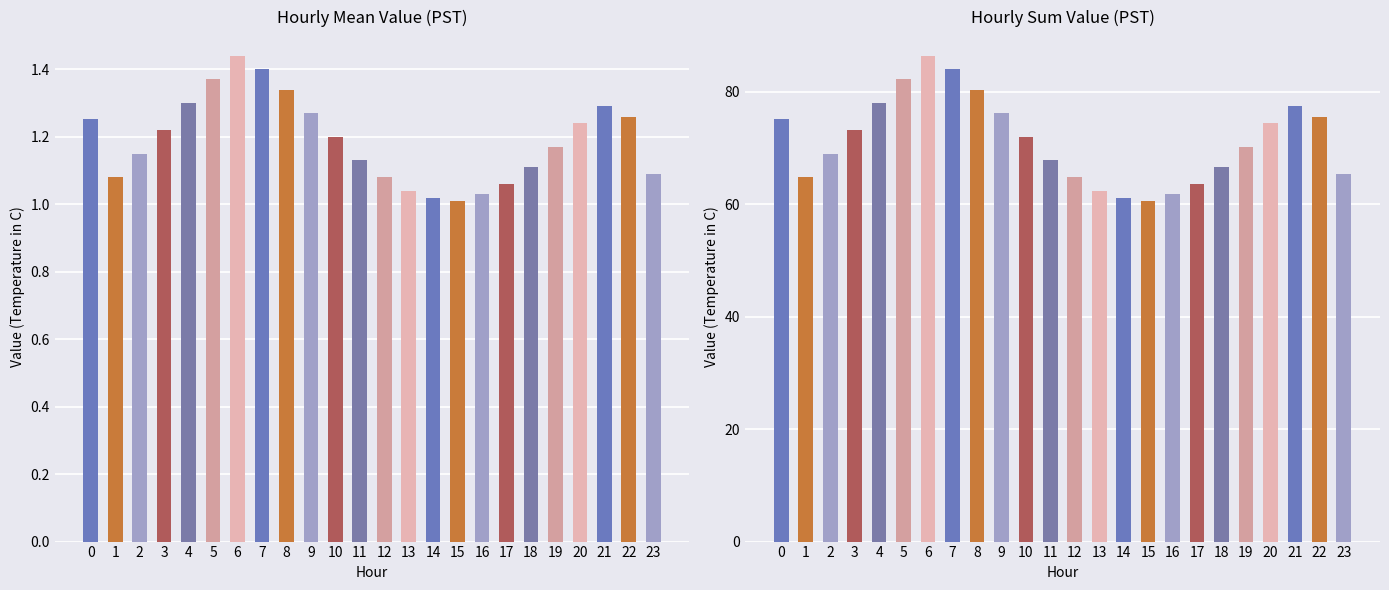

What is the sum of the Mean Value values at 15 and 17?

2.1